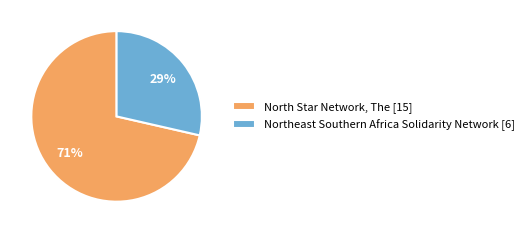

Between Northeast Southern Africa Solidarity Network [6] and North Star Network, The [15], which is larger?

North Star Network, The [15]